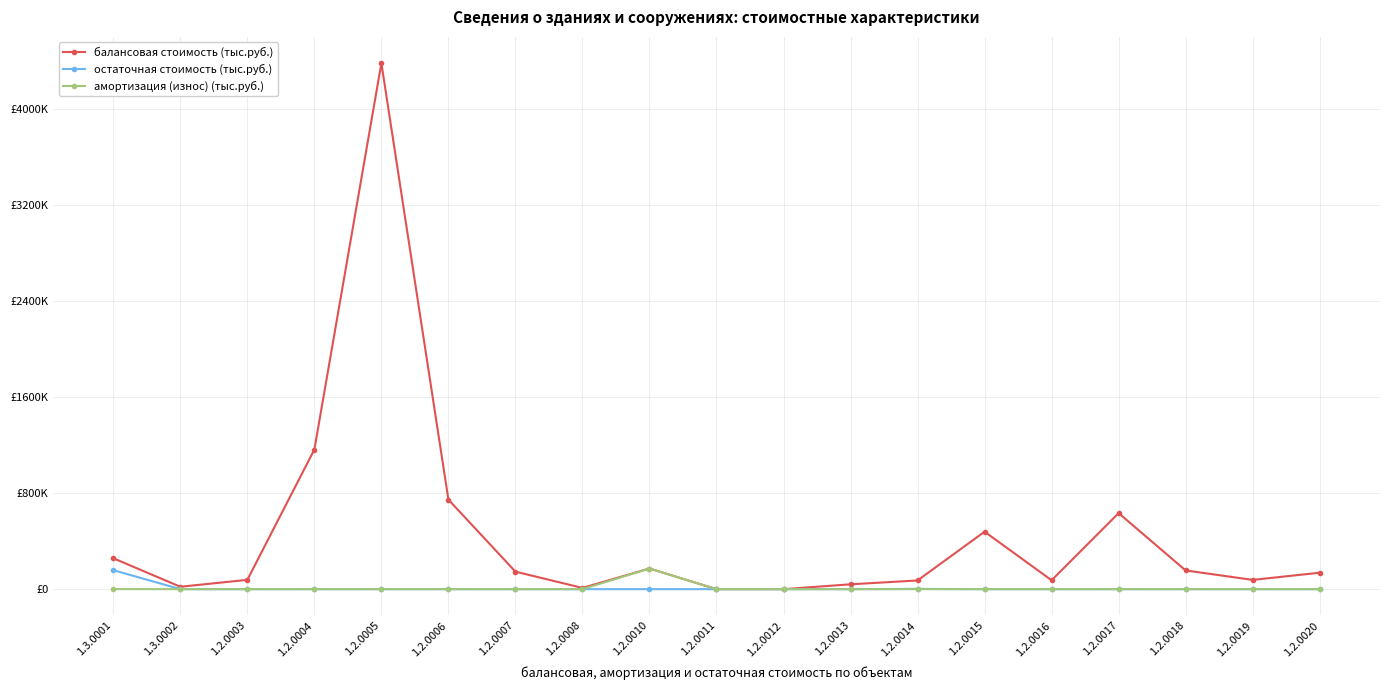

What is the value of the балансовая стоимость (тыс.руб.) point at the 6th from the left?

745950.2